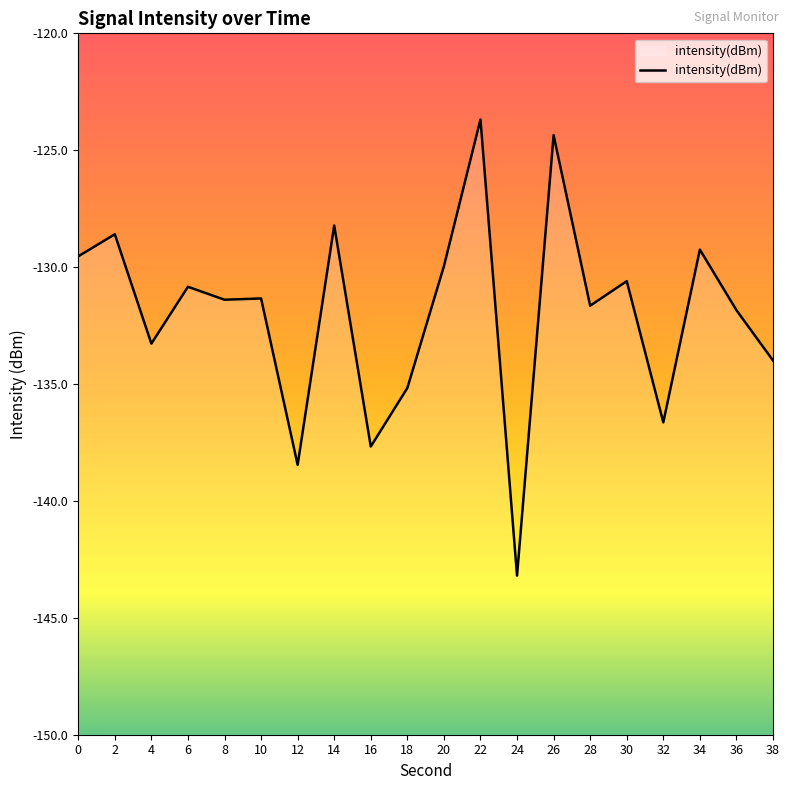

Reading left to right, what are all the values shown in this chart?

0=-129.5	2=-128.6	4=-133.3	6=-130.8	8=-131.4	10=-131.3	12=-138.5	14=-128.2	16=-137.7	18=-135.2	20=-130.0	22=-123.7	24=-143.2	26=-124.4	28=-131.7	30=-130.6	32=-136.6	34=-129.3	36=-131.8	38=-134.0